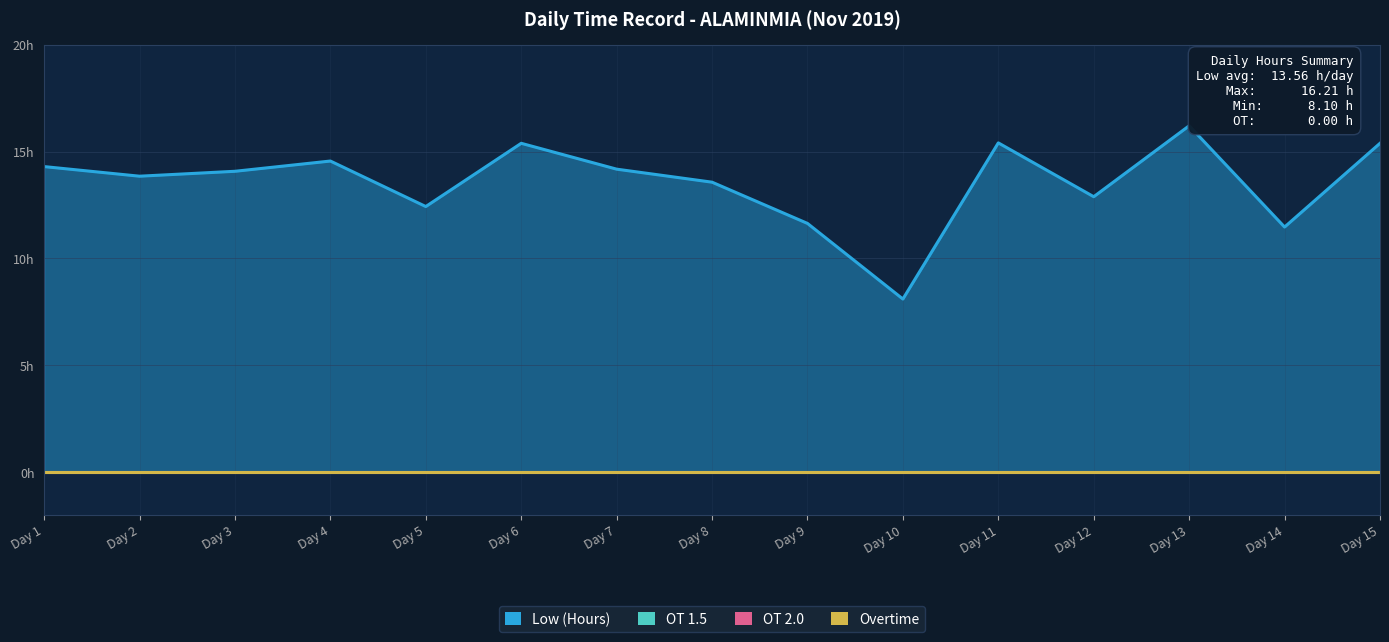

List the labels in order of OT 2.0 value, smallest first.

Day 1, Day 2, Day 3, Day 4, Day 5, Day 6, Day 7, Day 8, Day 9, Day 10, Day 11, Day 12, Day 13, Day 14, Day 15